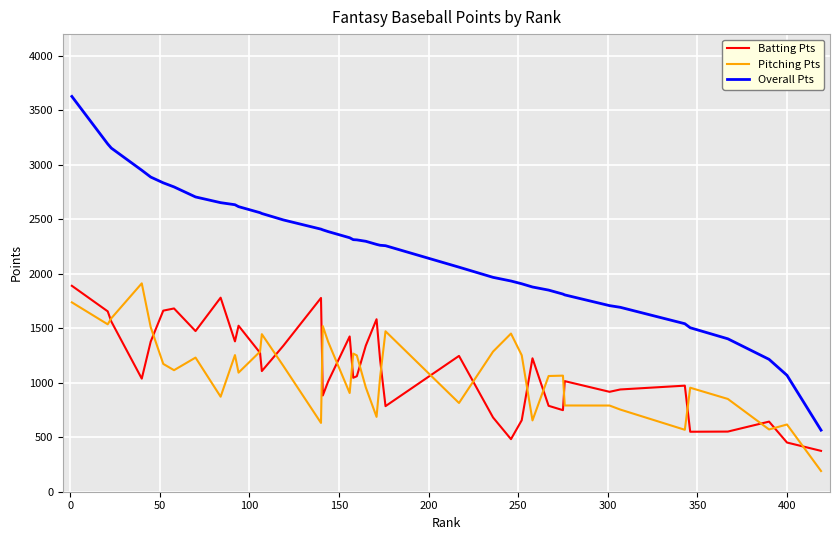

What is the minimum value for Overall Pts?

565.0